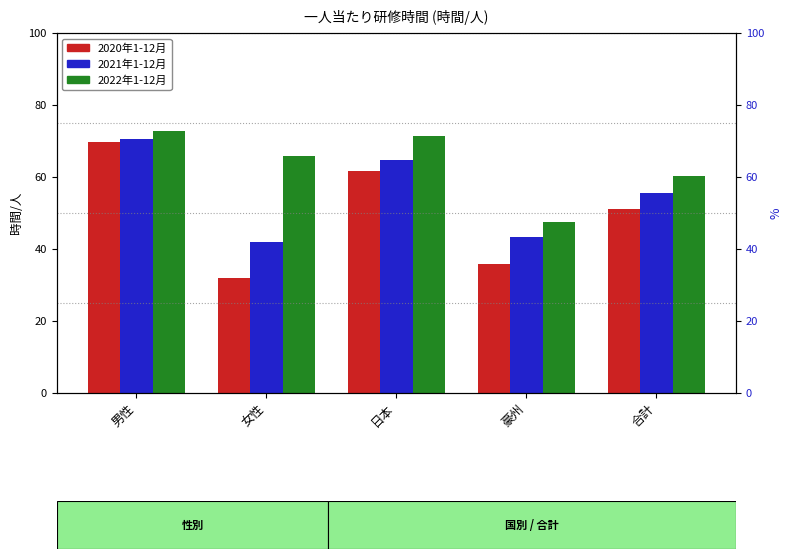

What is the approximate value of 2020年1-12月 at 日本?

61.8